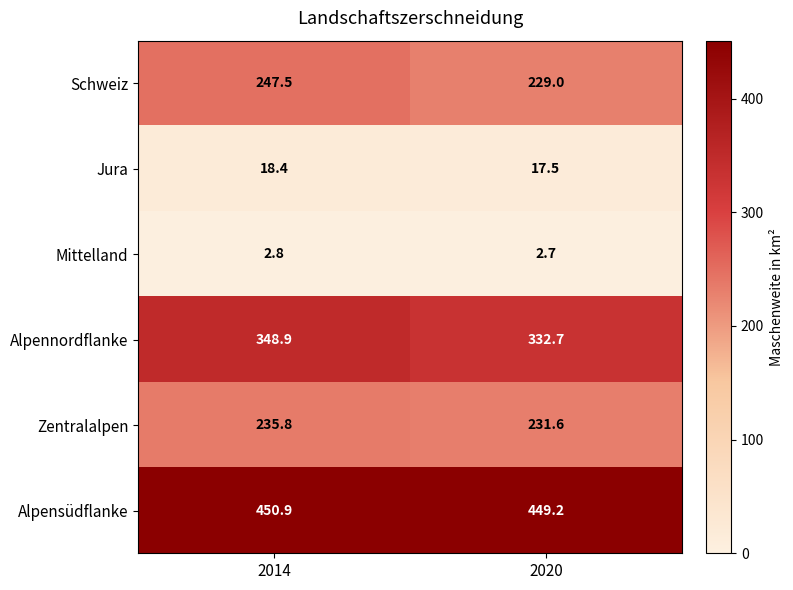

What is the minimum value shown in the chart?

2.7